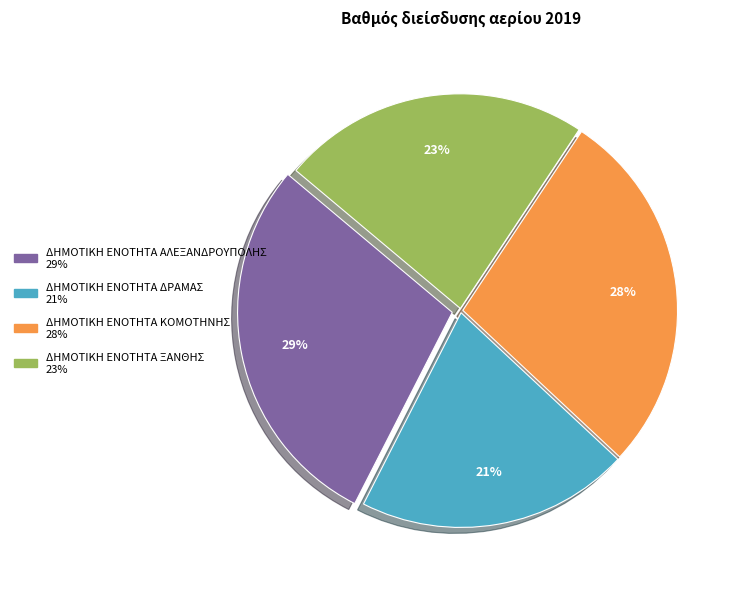

Is there a majority slice in this chart?

No